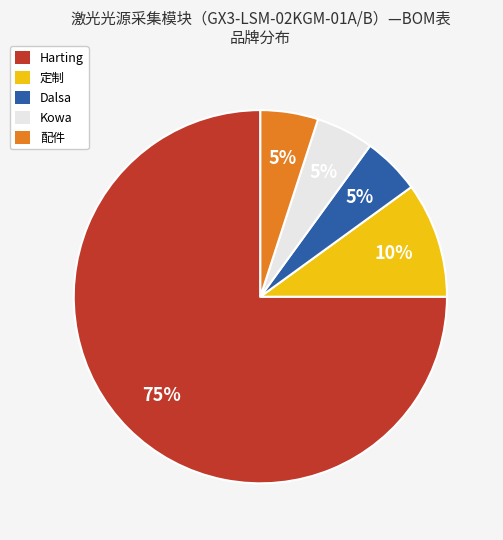

Is there a majority slice in this chart?

Yes